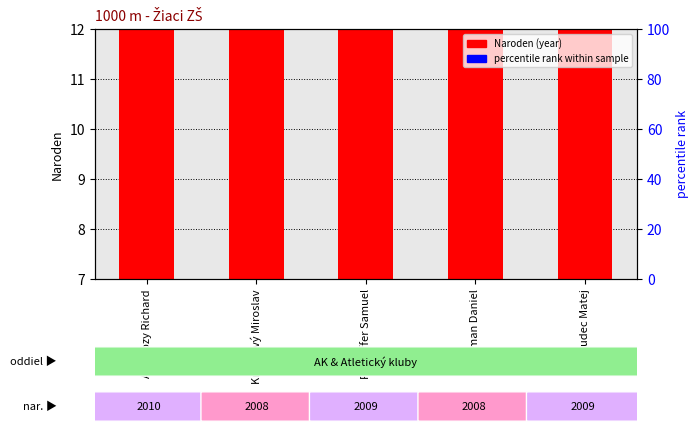

Reading left to right, what are all the values shown in this chart?

Ambrozy Richard=10	Krchňavý Miroslav=8	Fürhoffer Samuel=9	Zelman Daniel=8	Hudec Matej=9